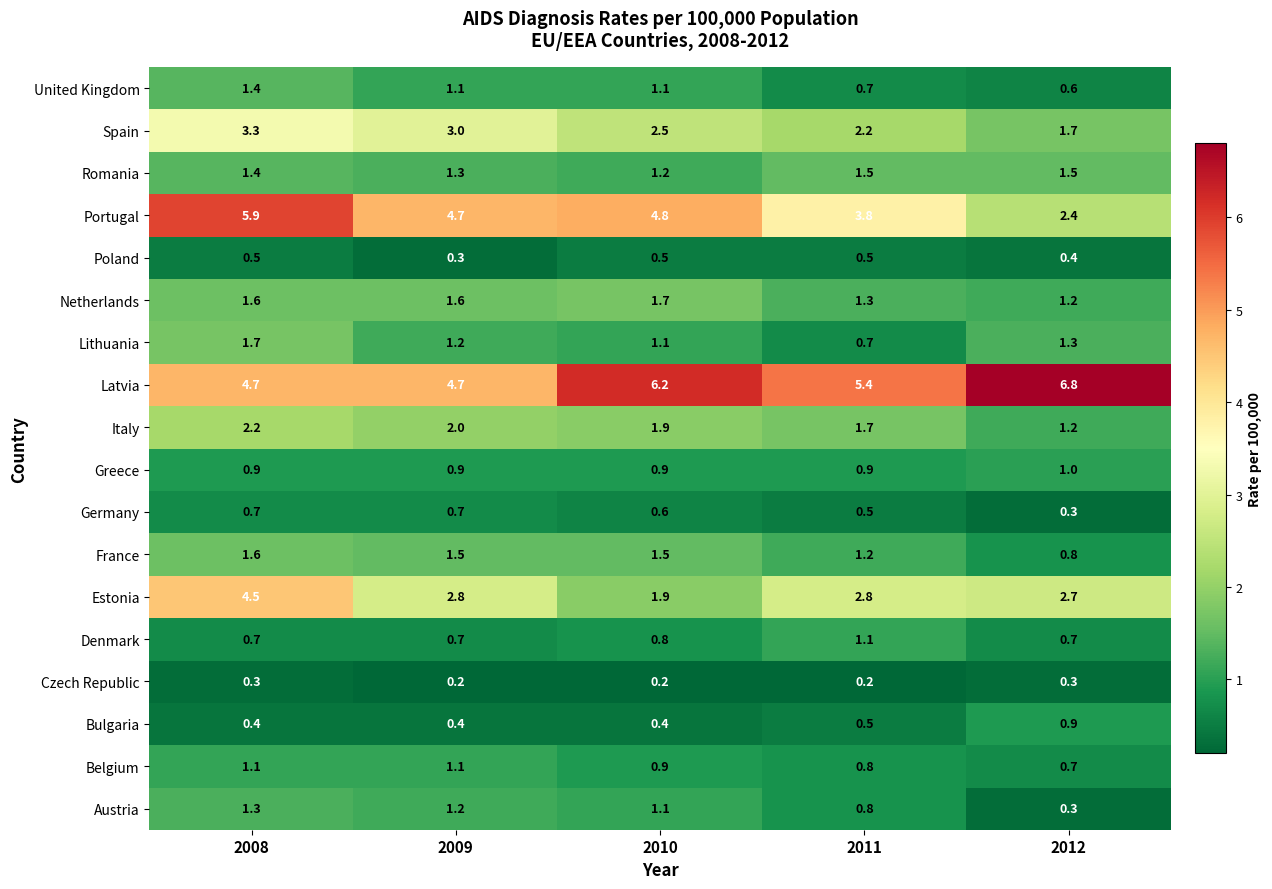

Which series has the largest range (max minus min)?

Portugal